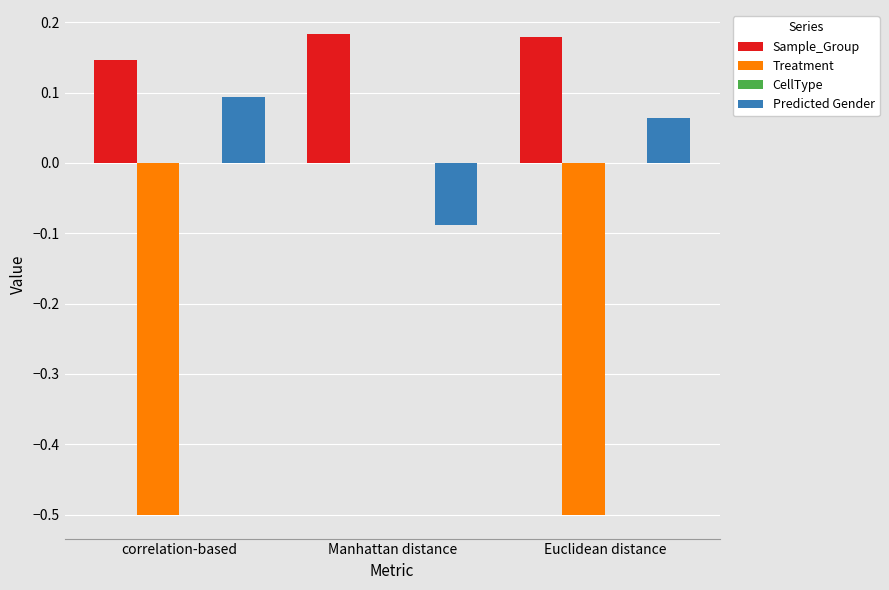

At which category is the sum across all series the highest?

Manhattan distance